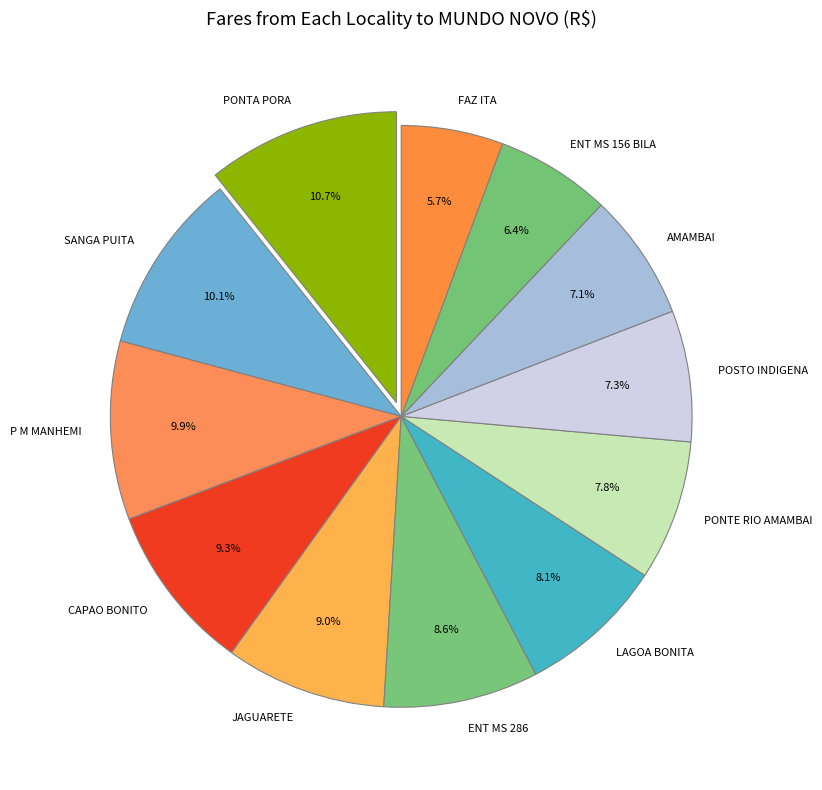

Which has a higher value, PONTA PORA or POSTO INDIGENA?

PONTA PORA